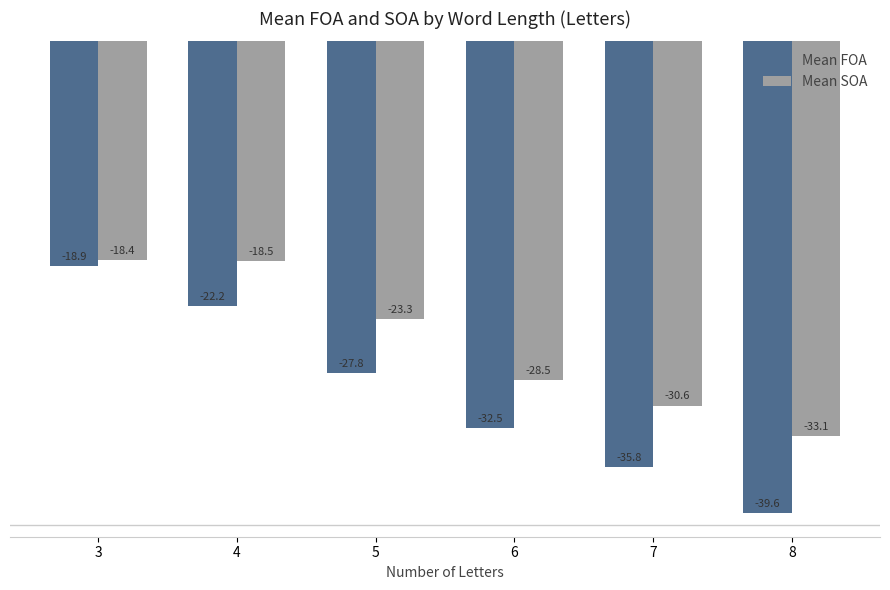

What is the approximate value of Mean FOA at 6?

-32.5